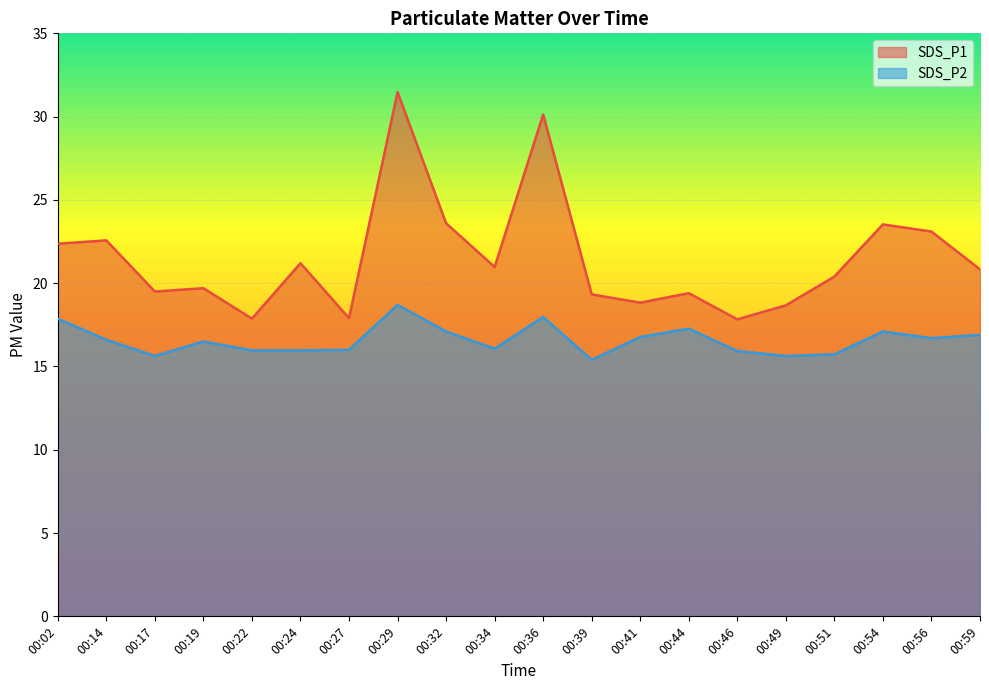

The SDS_P2 series shows 17.9 at 00:02. True or false?

True